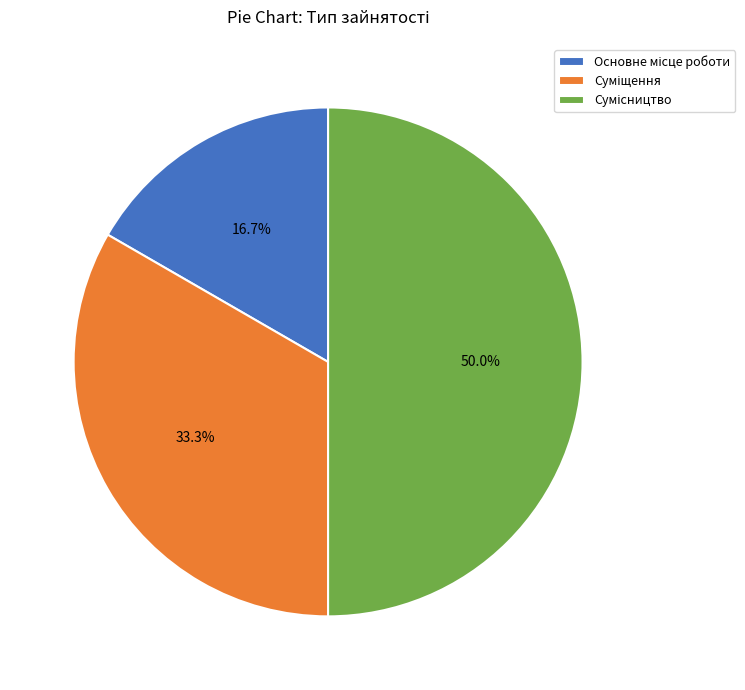

Which slice is the smallest?

Основне місце роботи